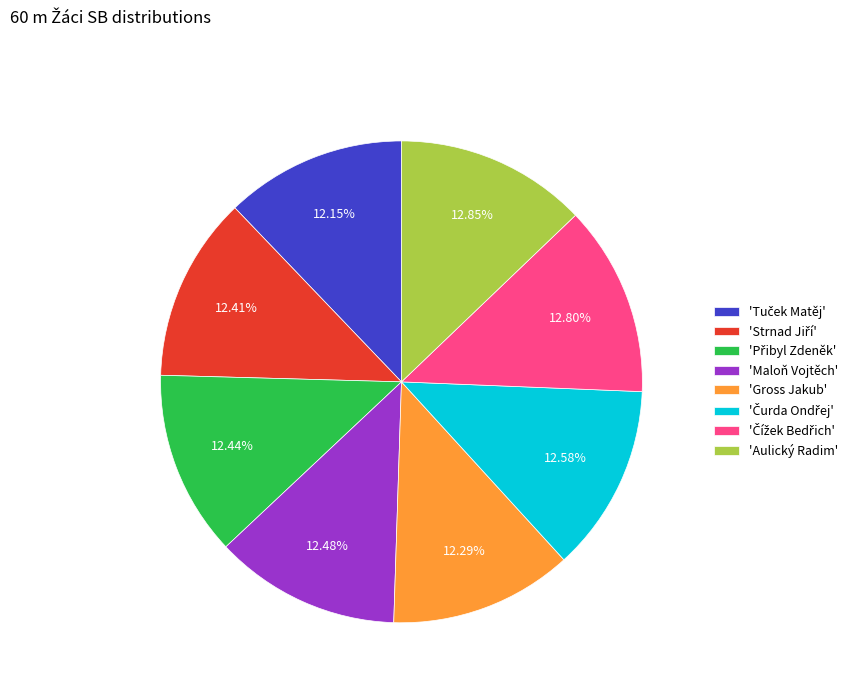

How many segments does this pie chart have?

8